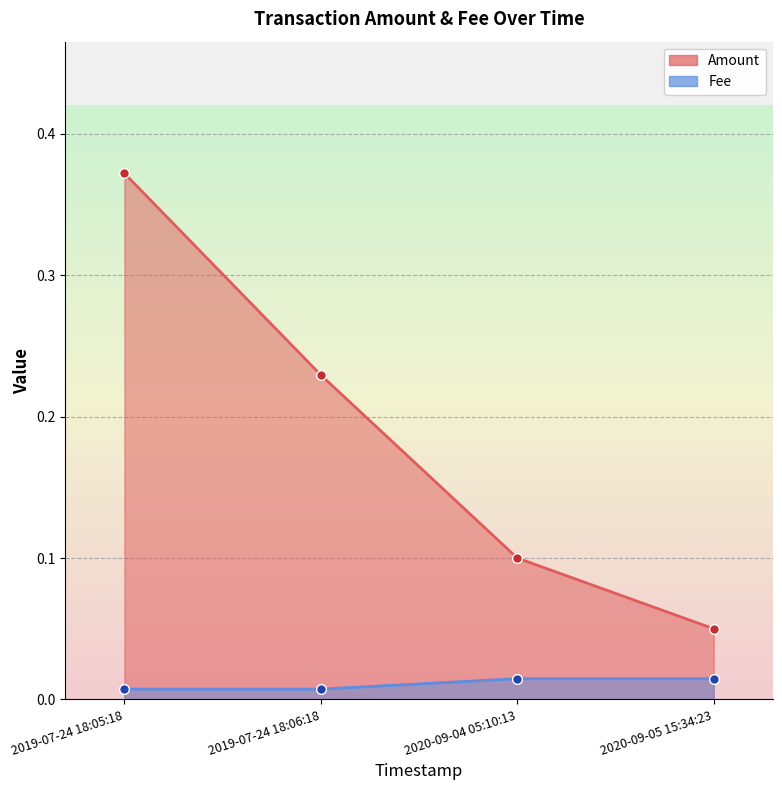

Which series has the widest spread of values?

Amount